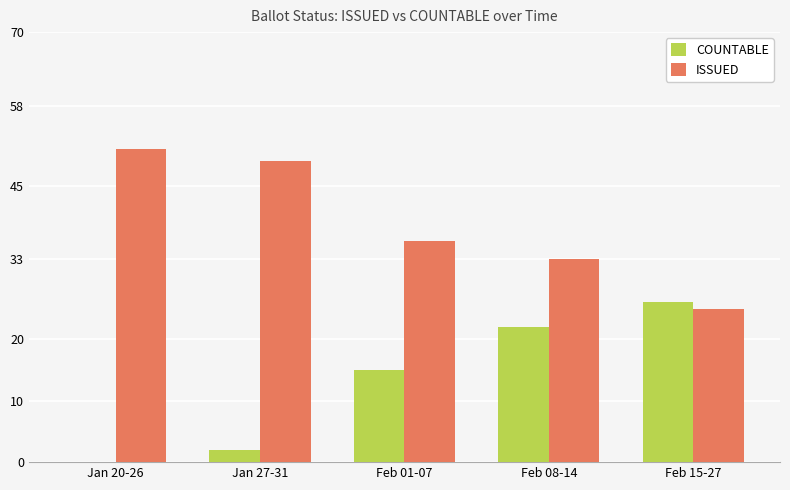

At which label is ISSUED closest to 38?

Feb 01-07